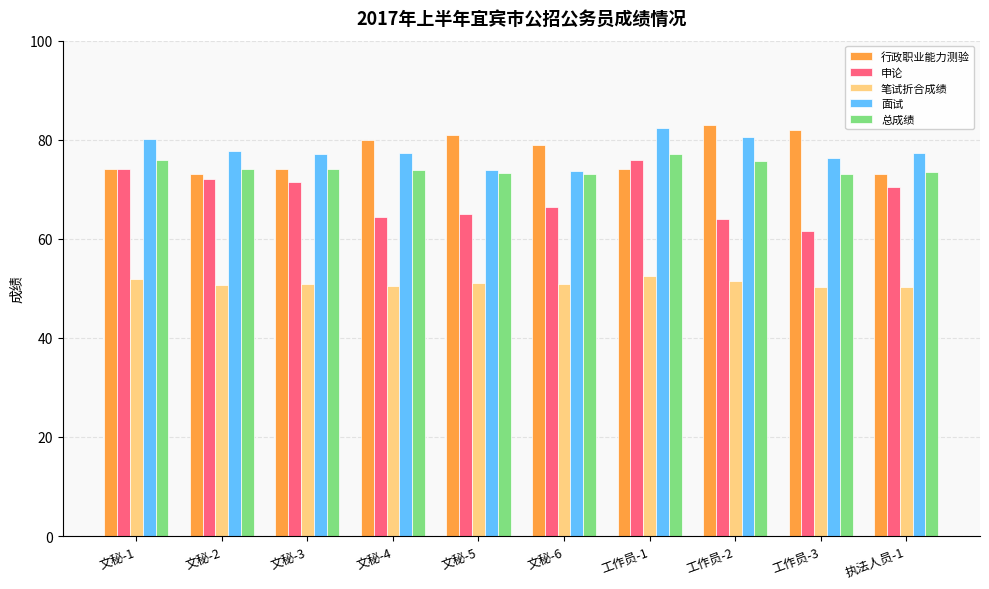

What is the total value across all series at 文秘-5?

344.1